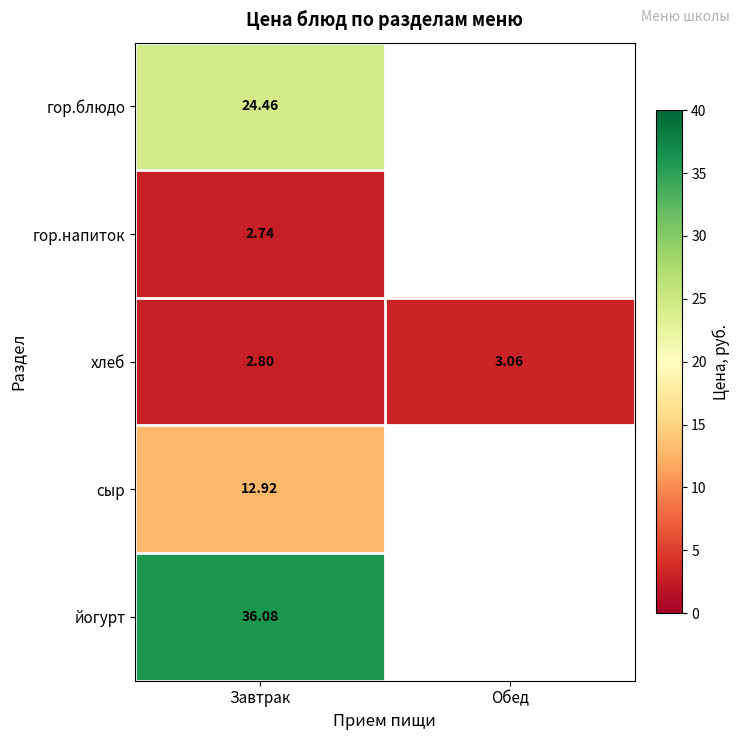

Which label corresponds to the smallest value in the chart?

Завтрак